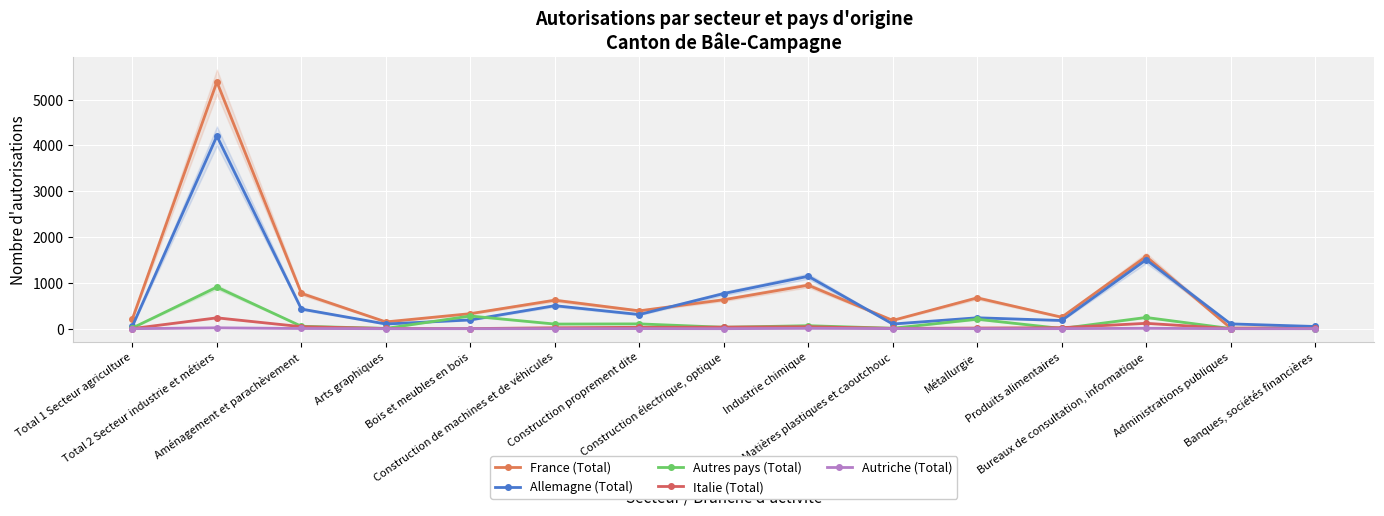

Reading left to right, list all the values displayed in this chart.

France (Total): 215	5388	771	148	328	622	390	632	950	181	673	251	1576	14	23
Allemagne (Total): 55	4206	429	102	191	502	309	768	1144	102	238	179	1506	105	48
Autres pays (Total): 15	908	53	6	277	101	105	31	65	9	206	4	245	3	1
Italie (Total): 2	237	44	4	2	20	30	34	43	7	14	22	117	3	4
Autriche (Total): 0	19	4	0	0	1	2	0	8	2	1	1	9	0	0